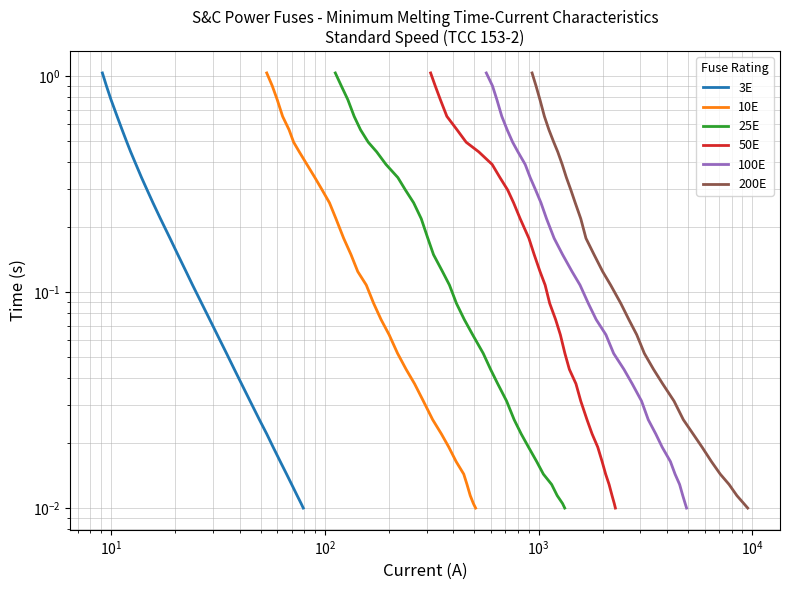

True or false: 200E and 50E intersect in this chart.

False